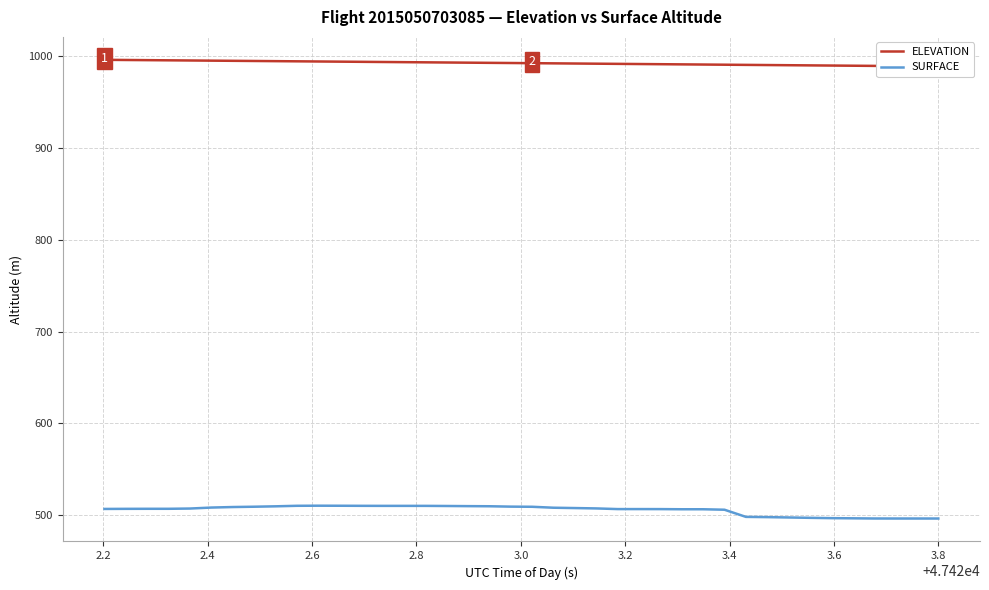

Which series has the widest spread of values?

SURFACE